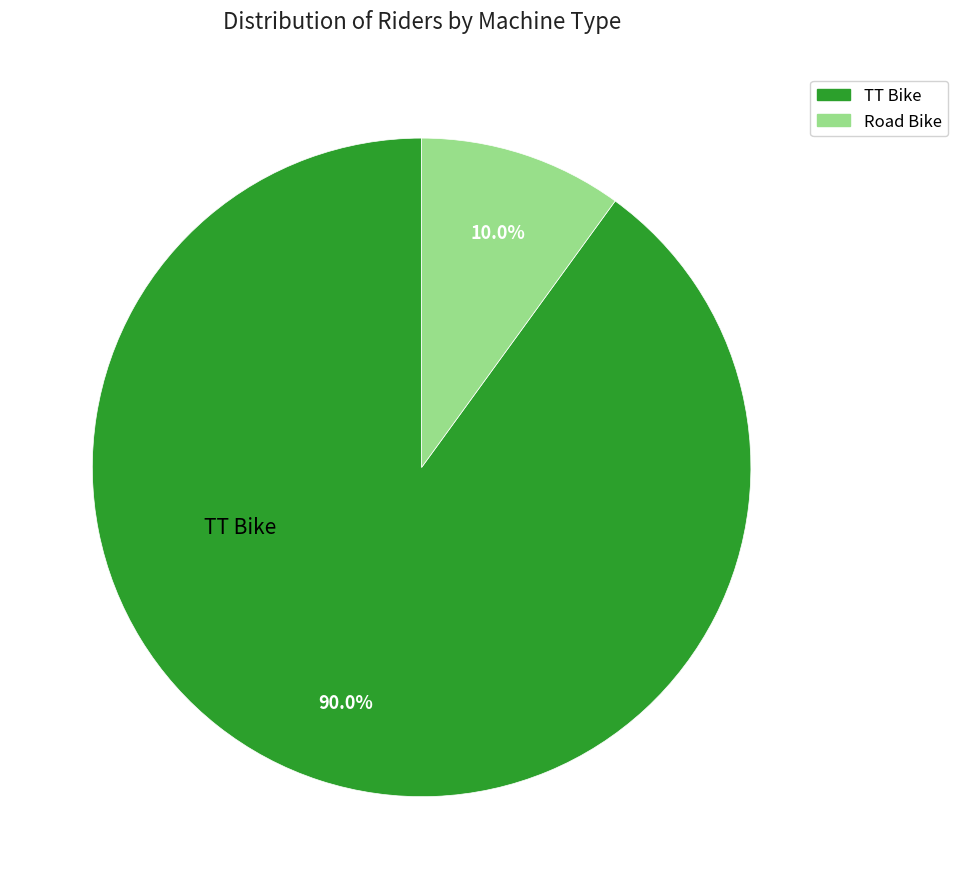

To the nearest percent, what is the difference between the largest and smallest slice percentages?

80%